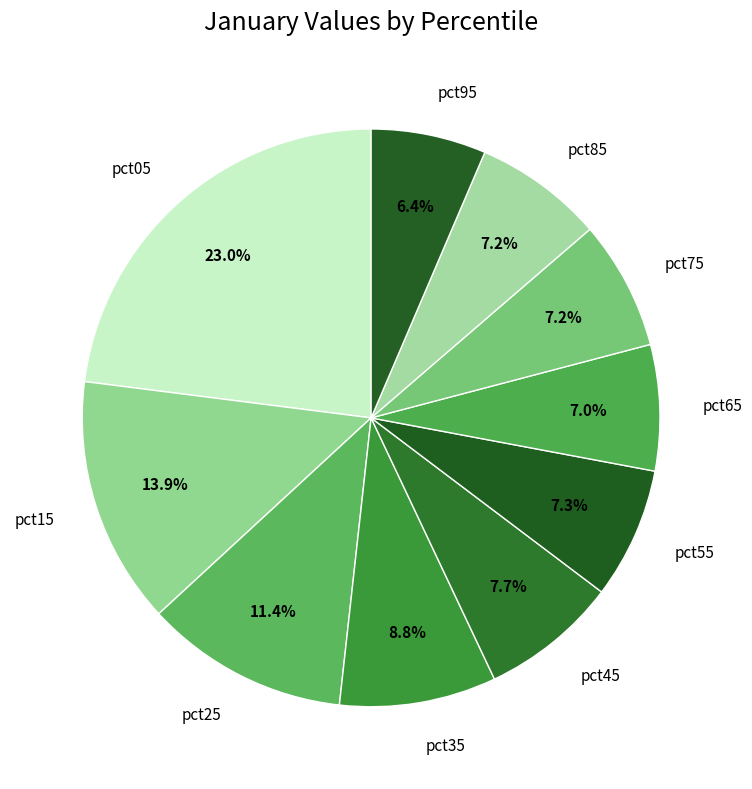

Approximately how many times larger is the value at pct05 compared to pct85?

3.2